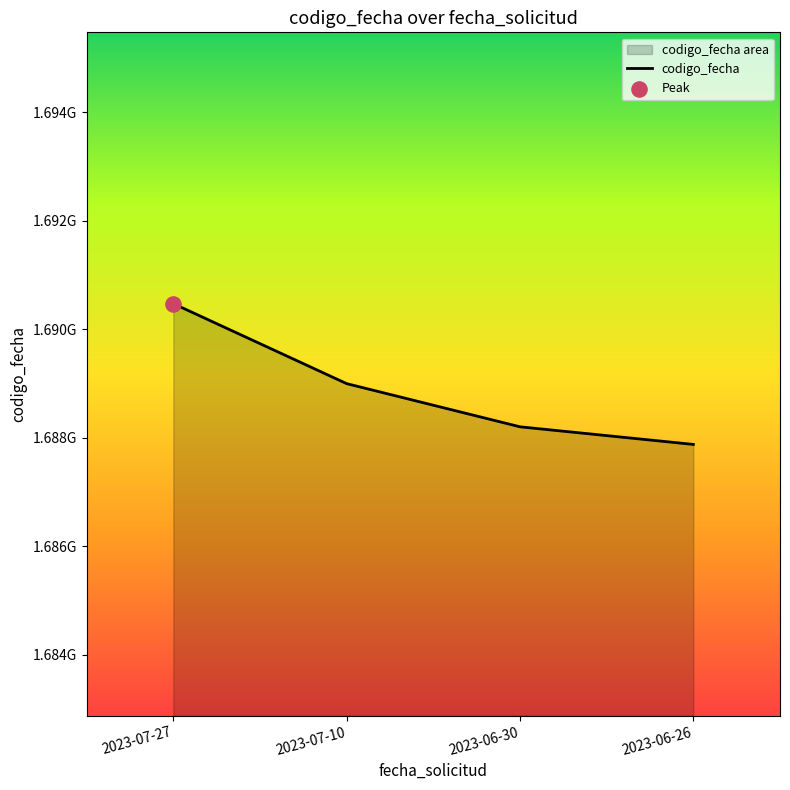

Between 2023-07-27 and 2023-06-26, which is larger?

2023-07-27